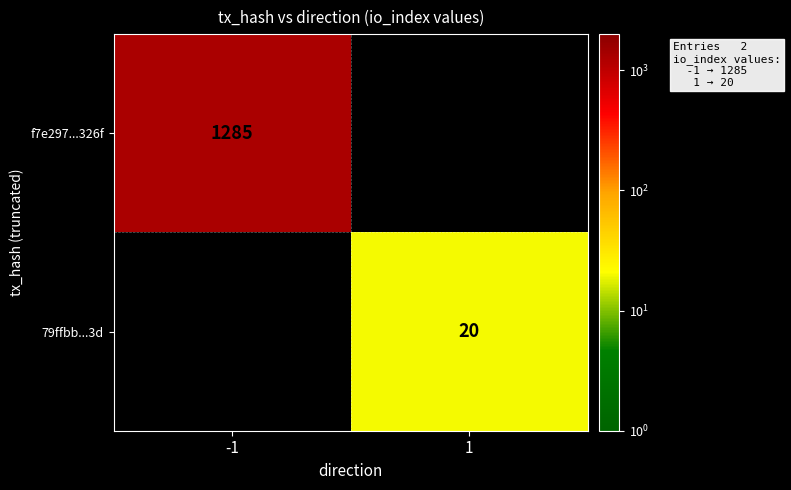

How many distinct data groups are displayed?

2